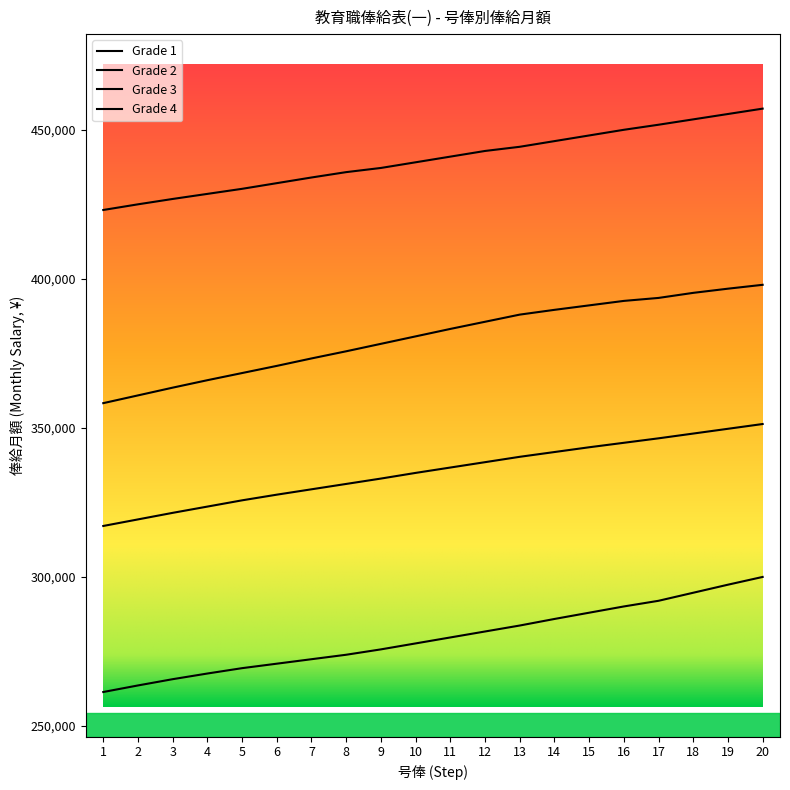

How many lines are shown in the chart?

4